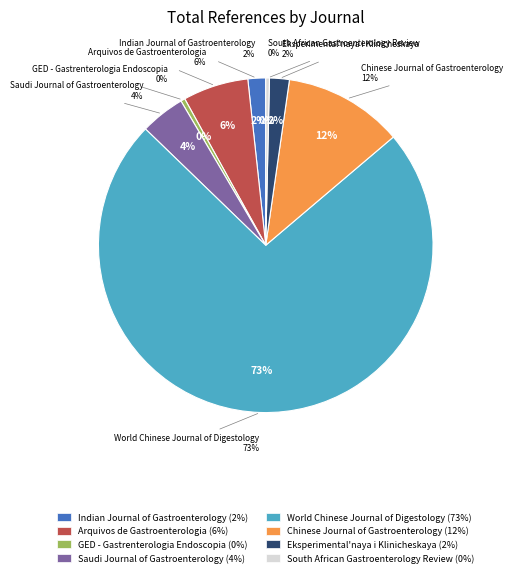

The World Chinese Journal of Digestology slice represents 73% of the pie. True or false?

True